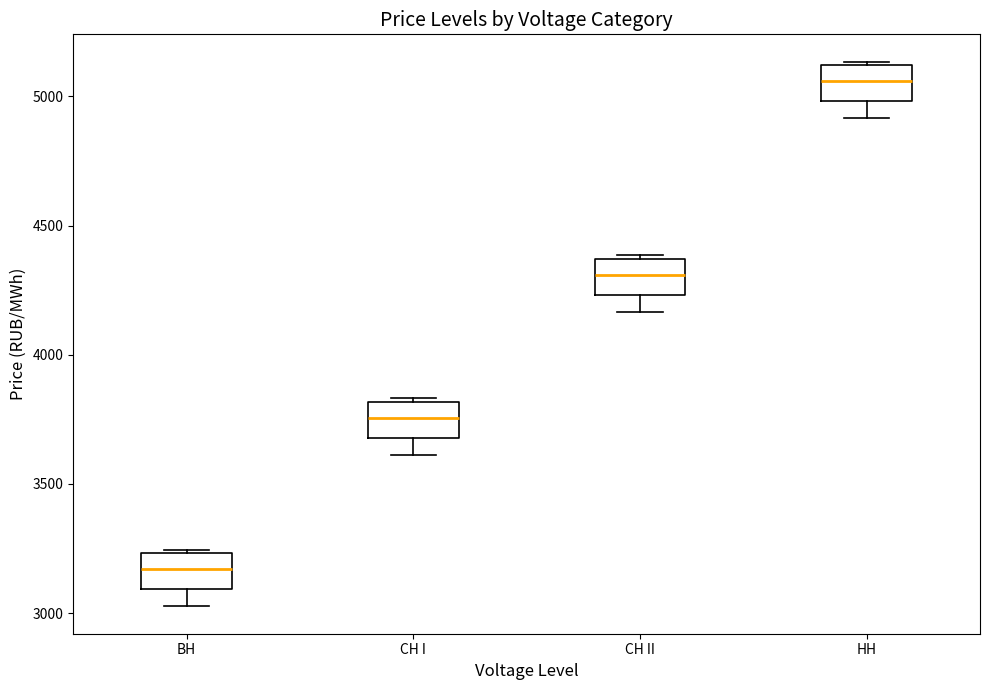

Reading left to right, transcribe this box plot: for each box, give where its median line is, the range the box spans, and where its two whiskers end, as read against the y-axis. The values are not printed on the chart, so give them approximately, as read against the axis.

ВН: median 3150, box 3100 to 3250, whiskers 3050 to 3250
СН I: median 3750, box 3700 to 3800, whiskers 3600 to 3850
СН II: median 4300, box 4250 to 4350, whiskers 4150 to 4400
НН: median 5050, box 5000 to 5100, whiskers 4900 to 5150